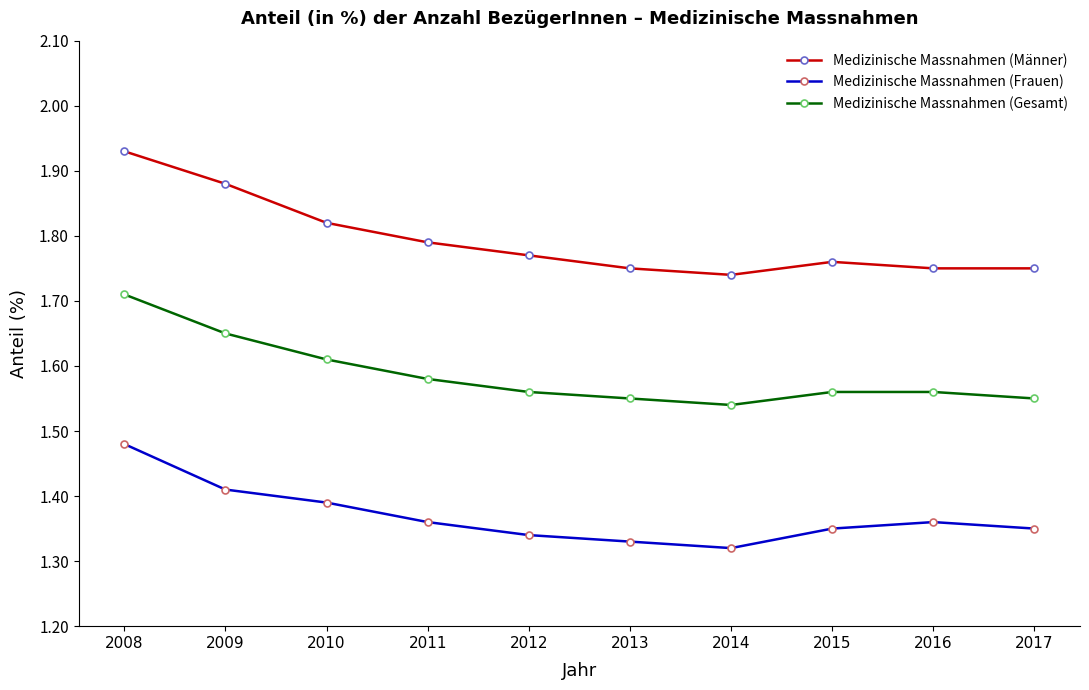

What are all the series names shown in the legend?

Medizinische Massnahmen (Männer), Medizinische Massnahmen (Frauen), Medizinische Massnahmen (Gesamt)